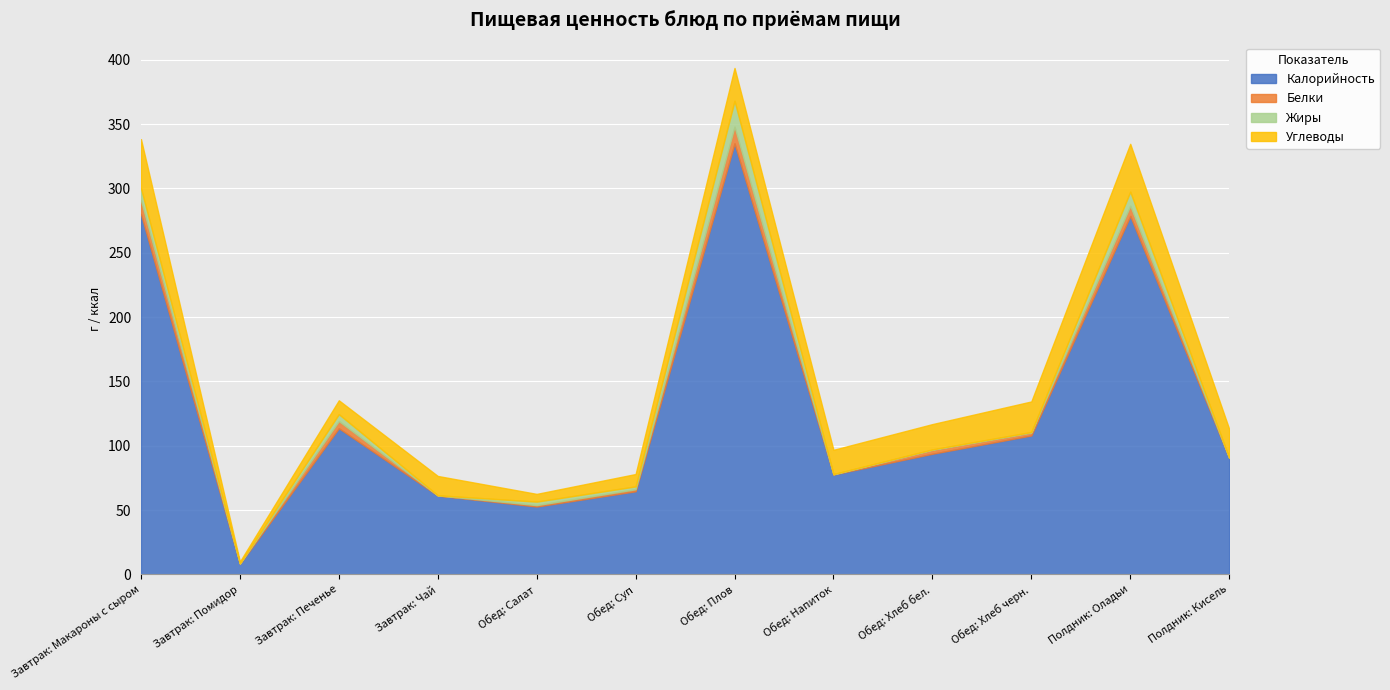

Is it true that Калорийность equals 8.1 at Завтрак: Помидор?

True